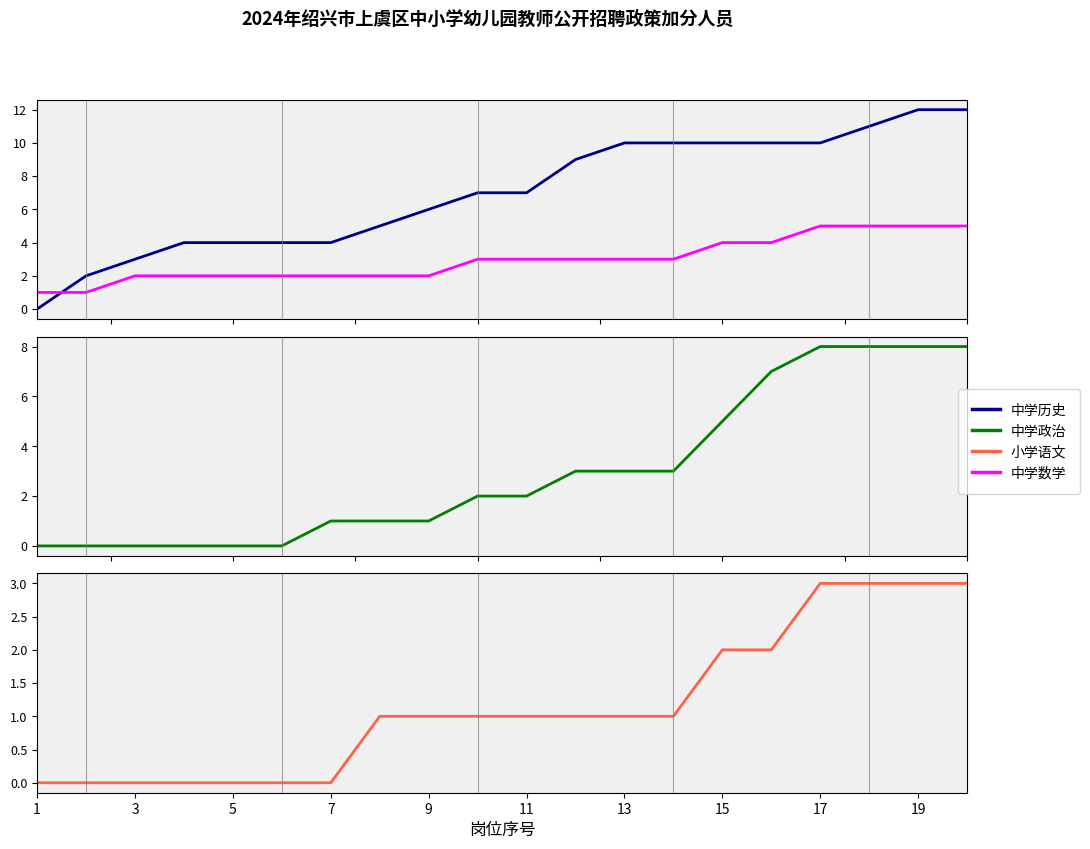

Count the number of categories in the chart.

20